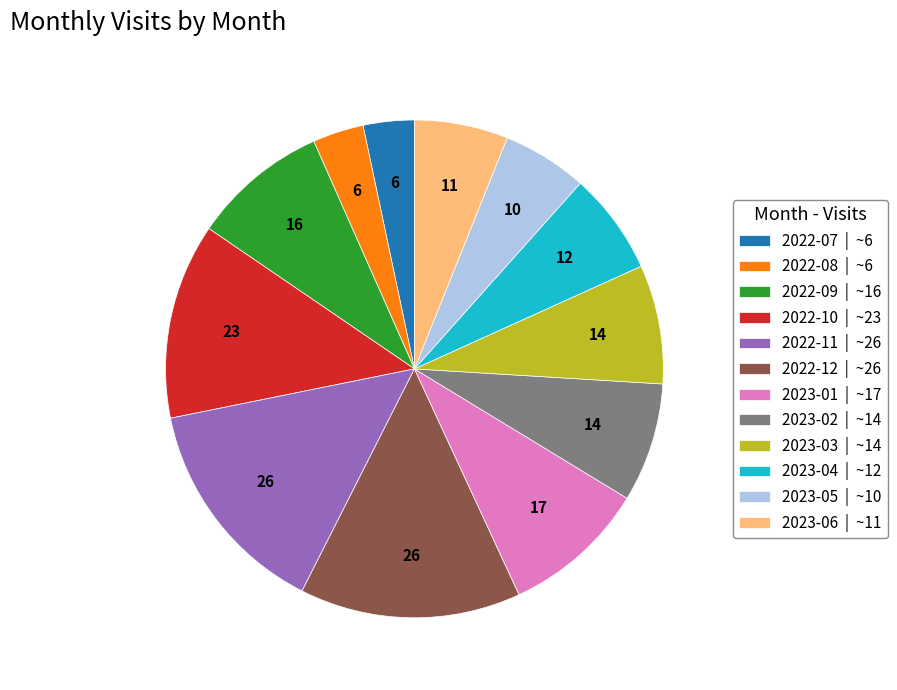

Between 2023-01 | ~17 and 2023-02 | ~14, which is larger?

2023-01 | ~17